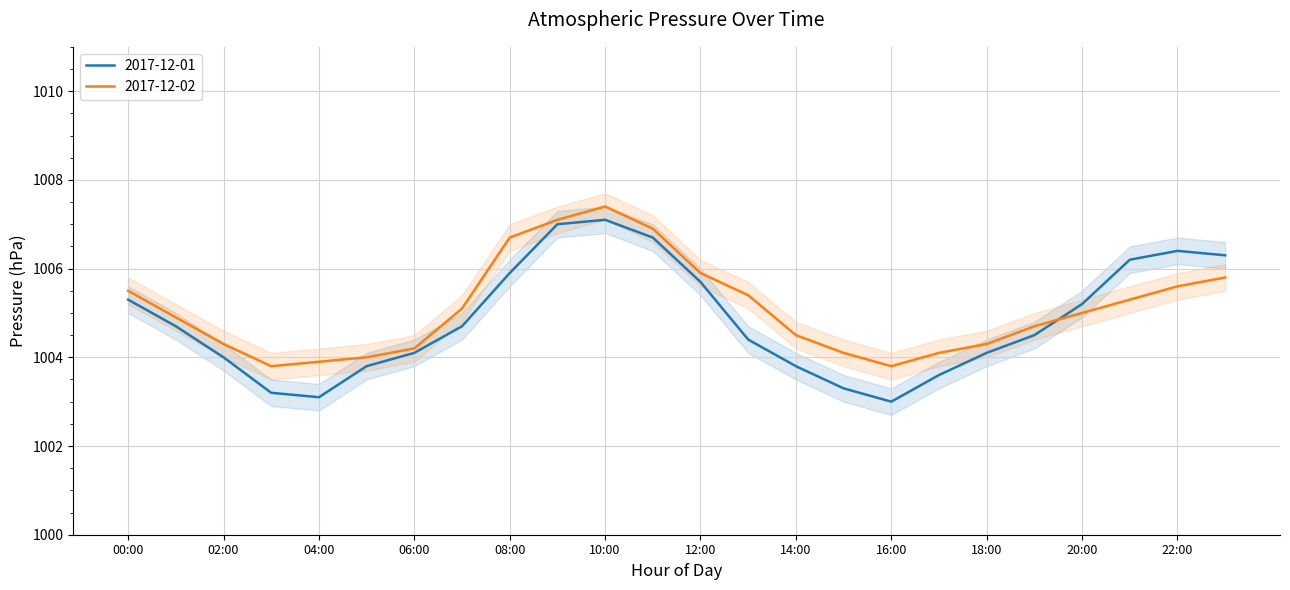

What is the minimum value for 2017-12-01?

1003.0